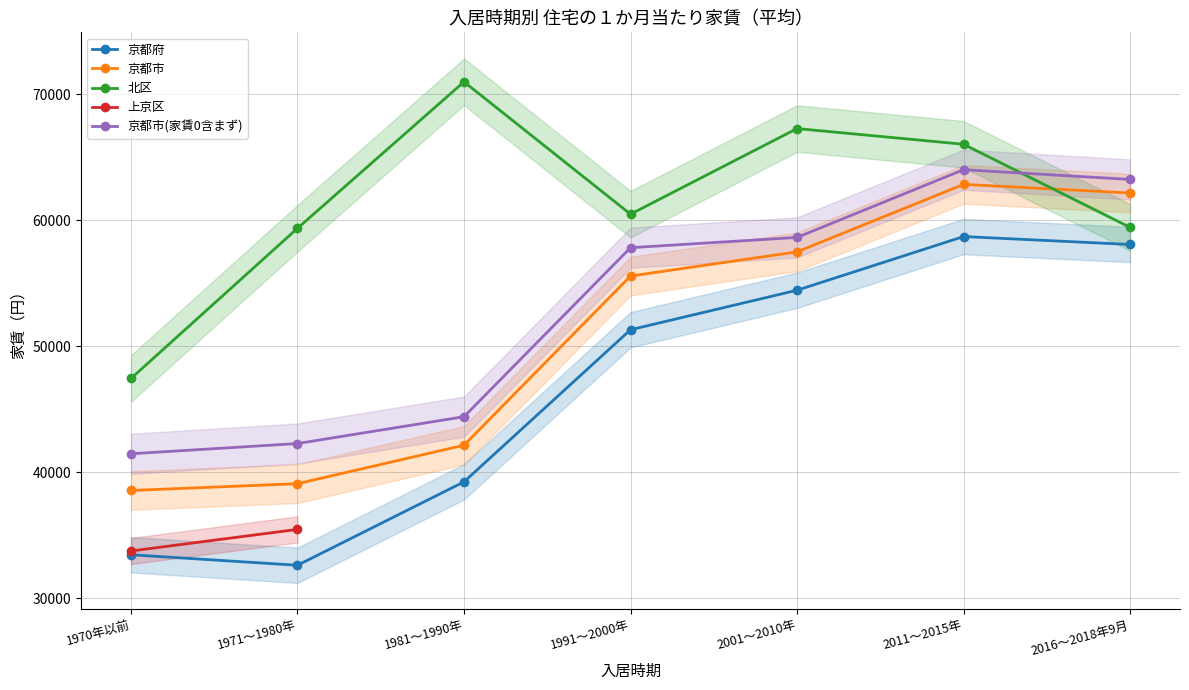

How many interior local peaks does the 京都市(家賃0含まず) series have?

1